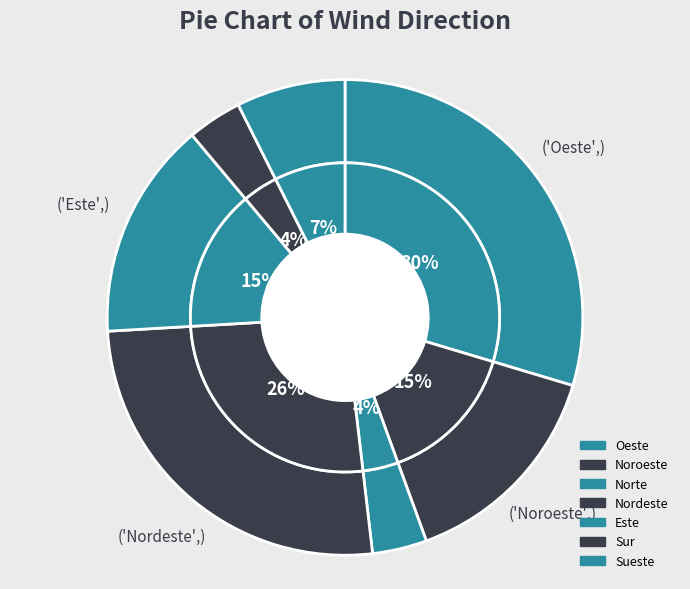

To the nearest percent, what portion does Nordeste represent?

26%